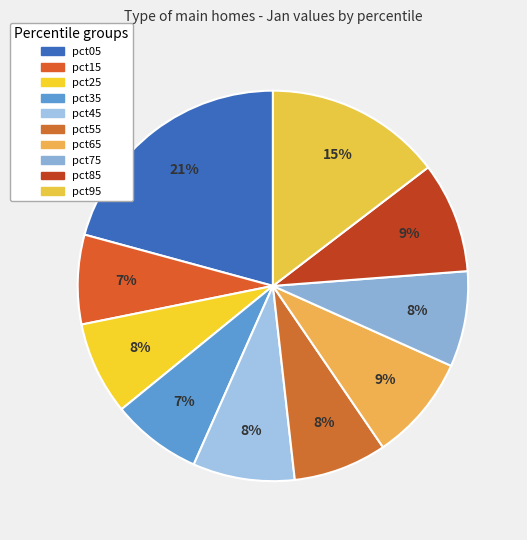

Rank the categories by value from lowest to highest.

pct15, pct35, pct25, pct55, pct75, pct45, pct65, pct85, pct95, pct05